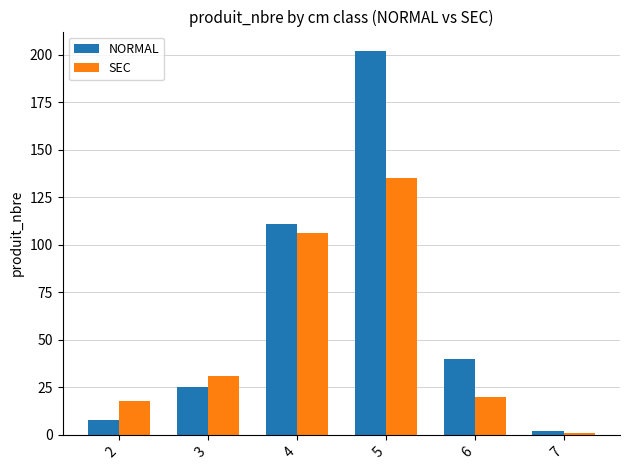

Which series has the widest spread of values?

NORMAL